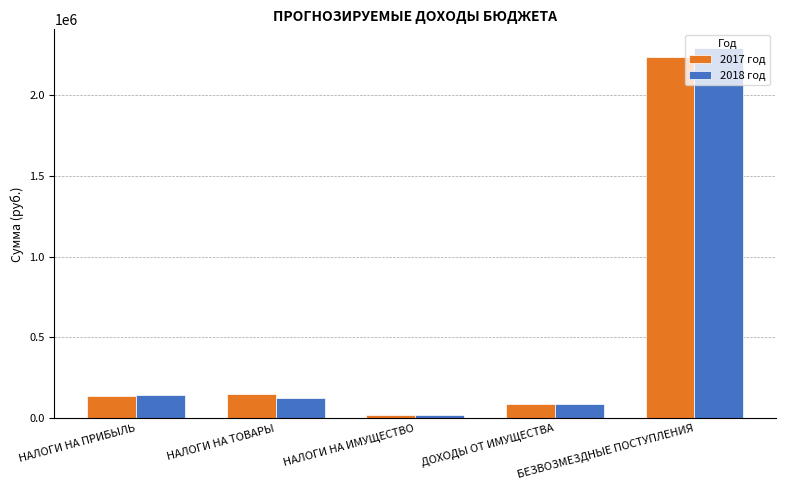

Reading left to right, list all the values displayed in this chart.

2017 год: 140000	150800	24000	89000	2232900
2018 год: 145000	125000	24000	89000	2289400